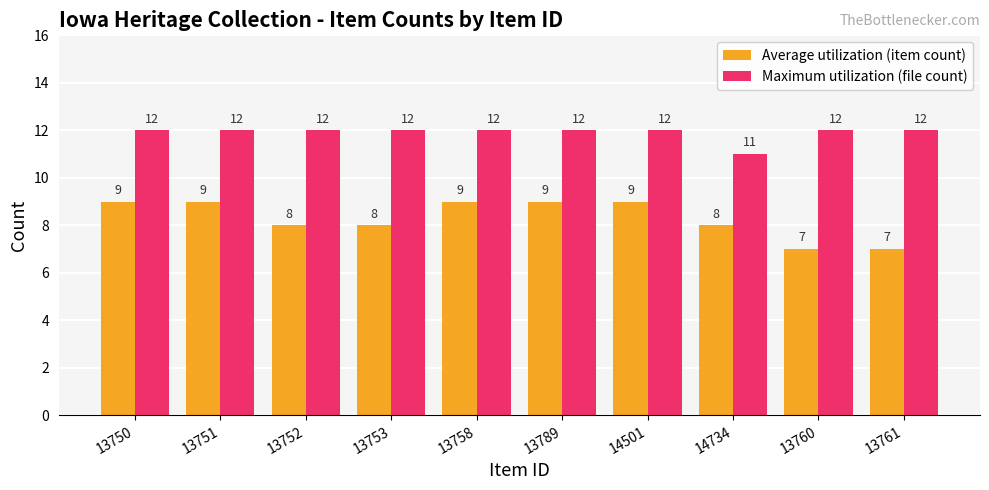

What is the value of the Maximum utilization (file count) bar at the 1st from the left?

12